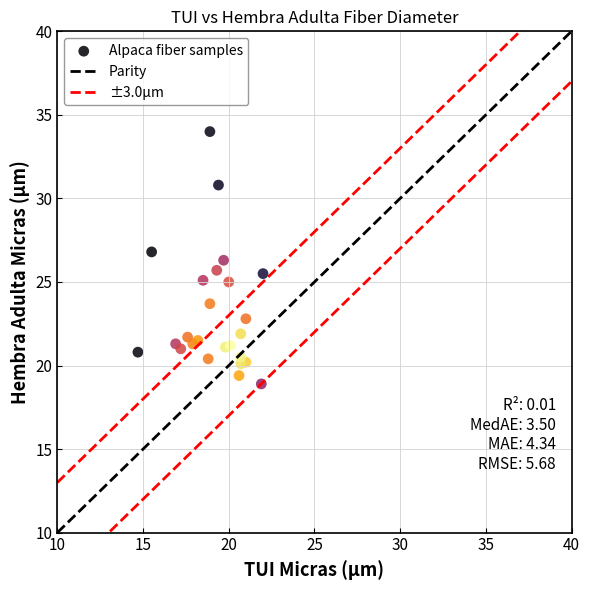

What is the range of Y values (max minus min)?

15.1